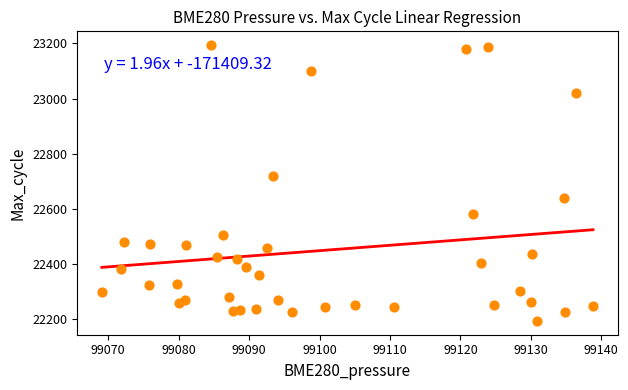

What is the range of Y values (max minus min)?

1000